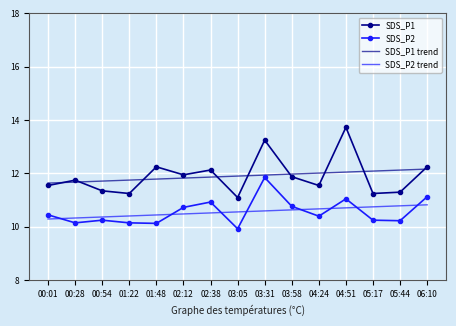

Is the value of SDS_P1 at 03:31 greater than the value of SDS_P2 at 04:51?

Yes